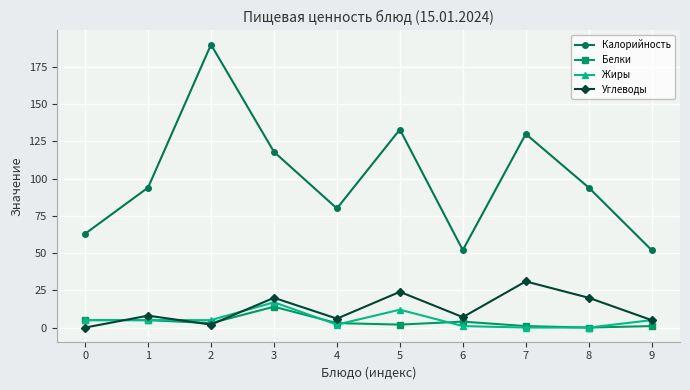

What is the maximum value shown in the chart?

190